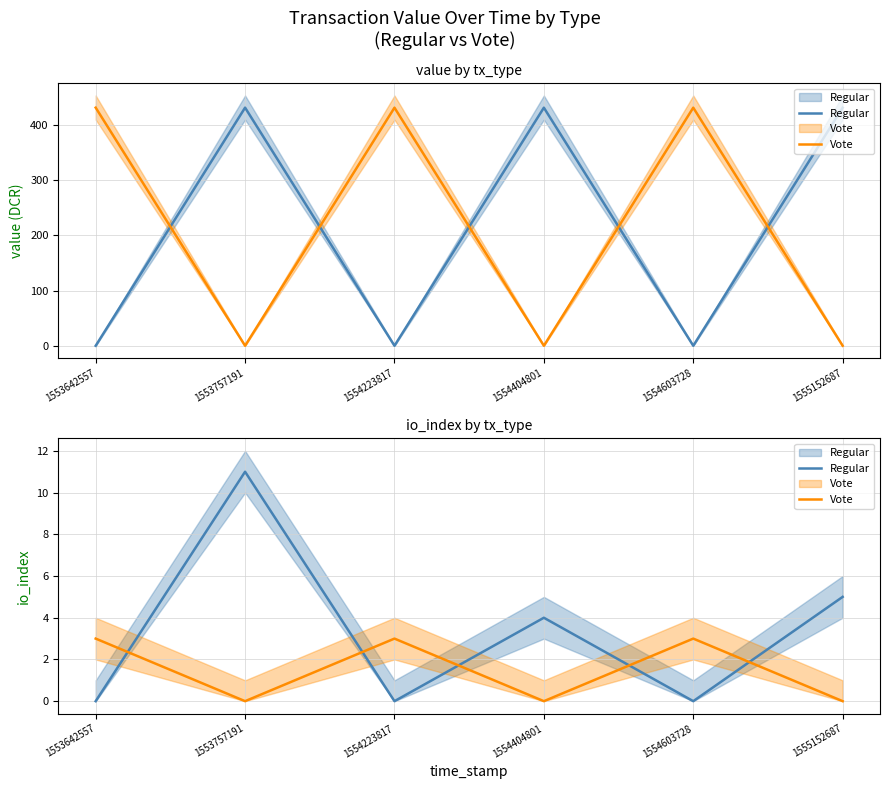

The value of Vote at 1553757191 is -1. True or false?

False